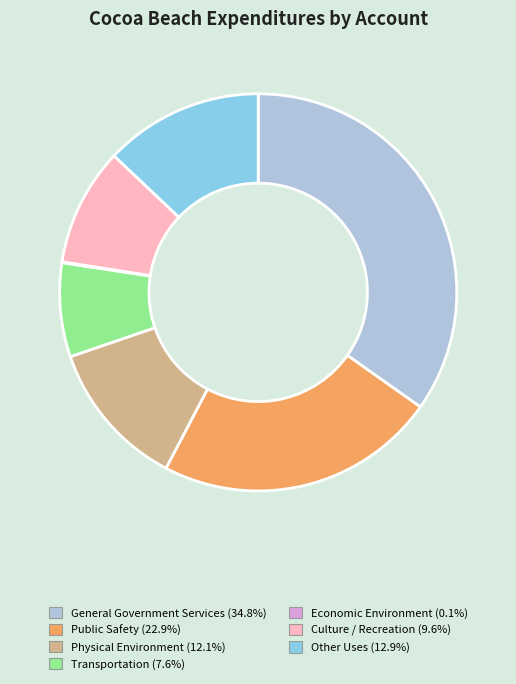

Which category has the biggest portion of the pie?

General Government Services